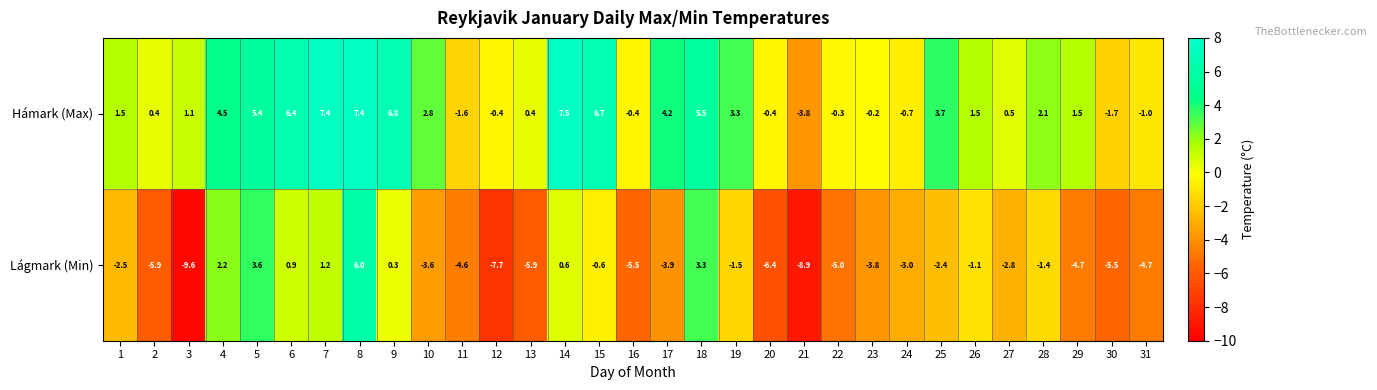

The Hámark (Max) series shows -1.5 at 31. True or false?

False